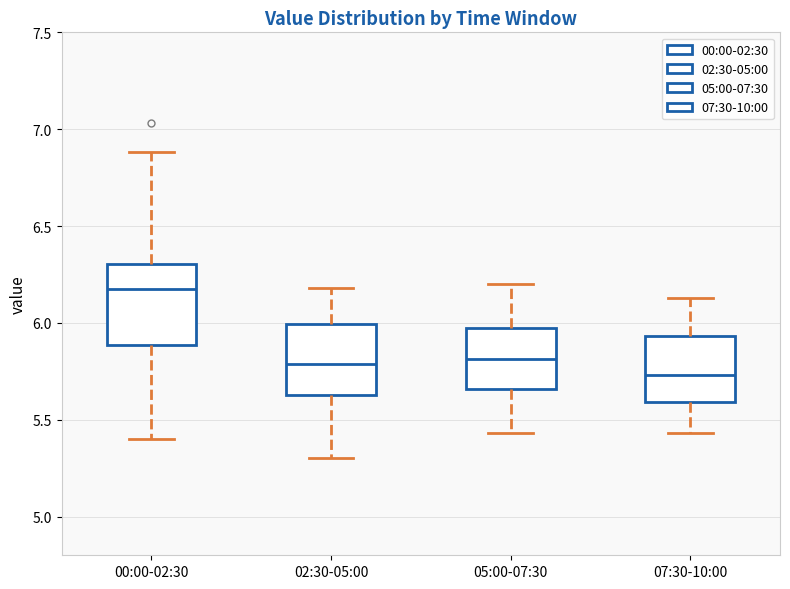

Where is the upper edge of the box for 00:00-02:30 on the y-axis? The values are not printed on the chart, so give them approximately, as read against the axis.

6.30